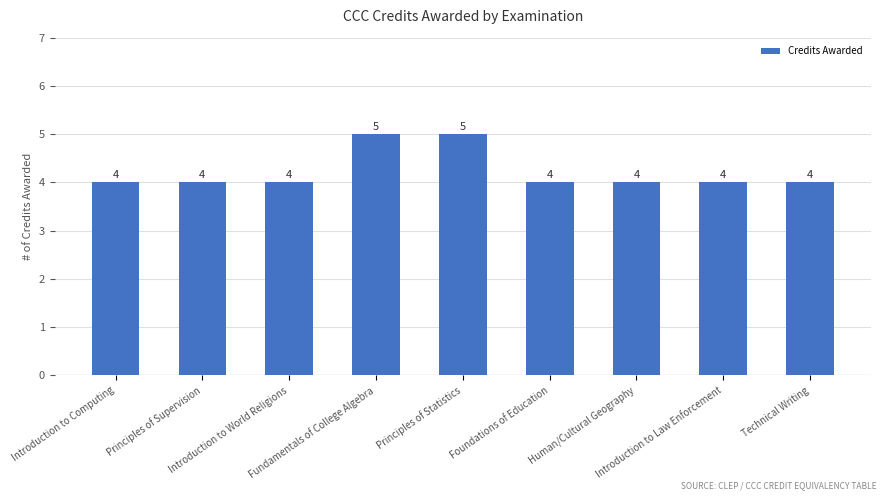

What is the average value?

4